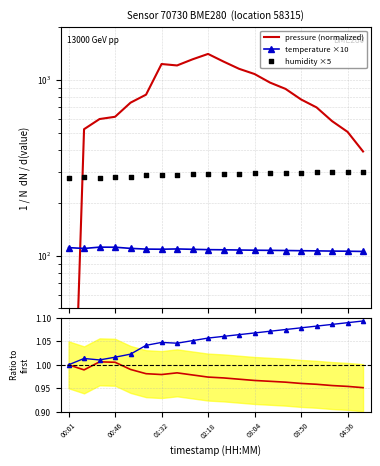

At which category is the sum across all series the highest?

02:18